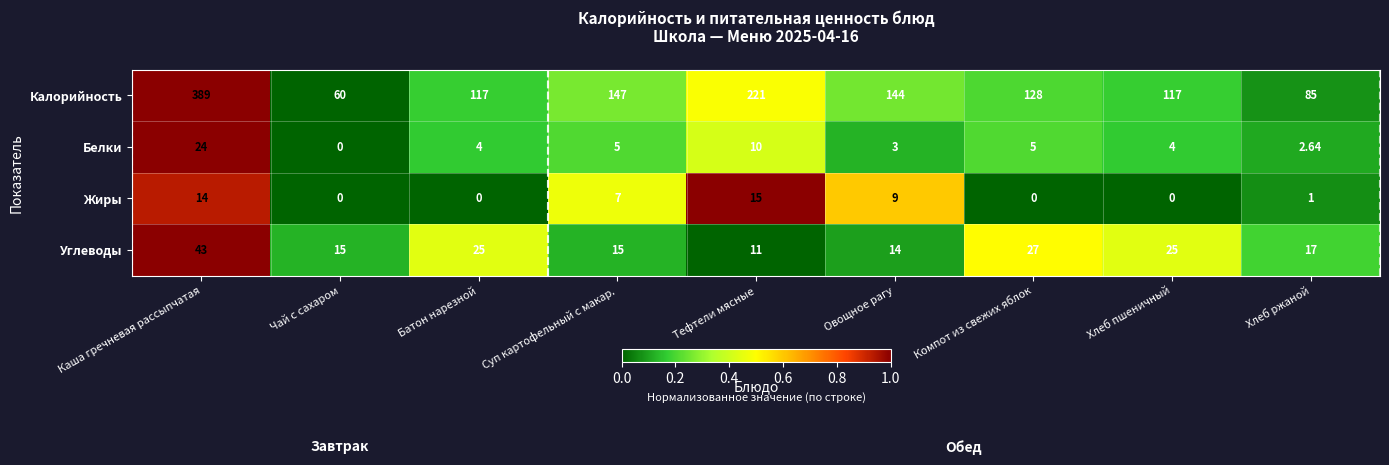

At how many categories does at least one series exceed 0?

9